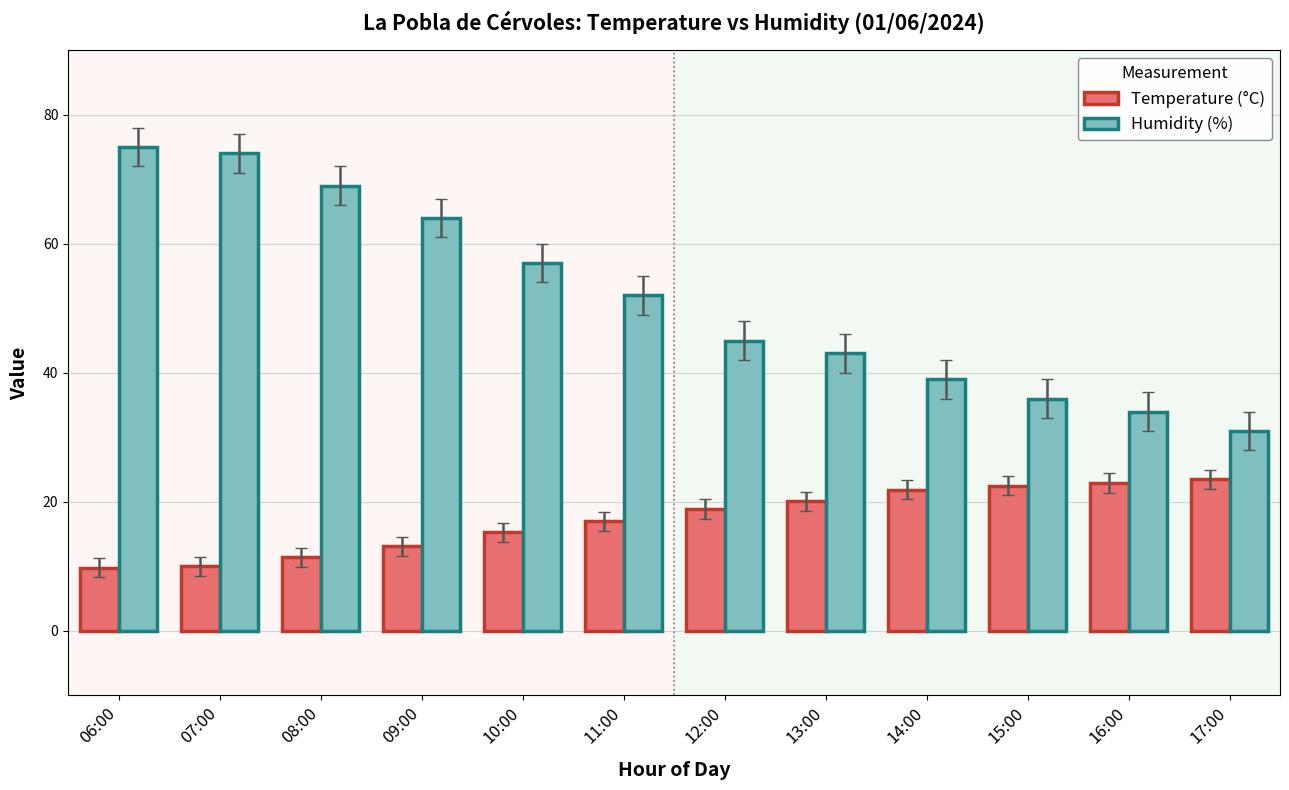

The value of Humidity (%) at 11:00 is 33.3. True or false?

False